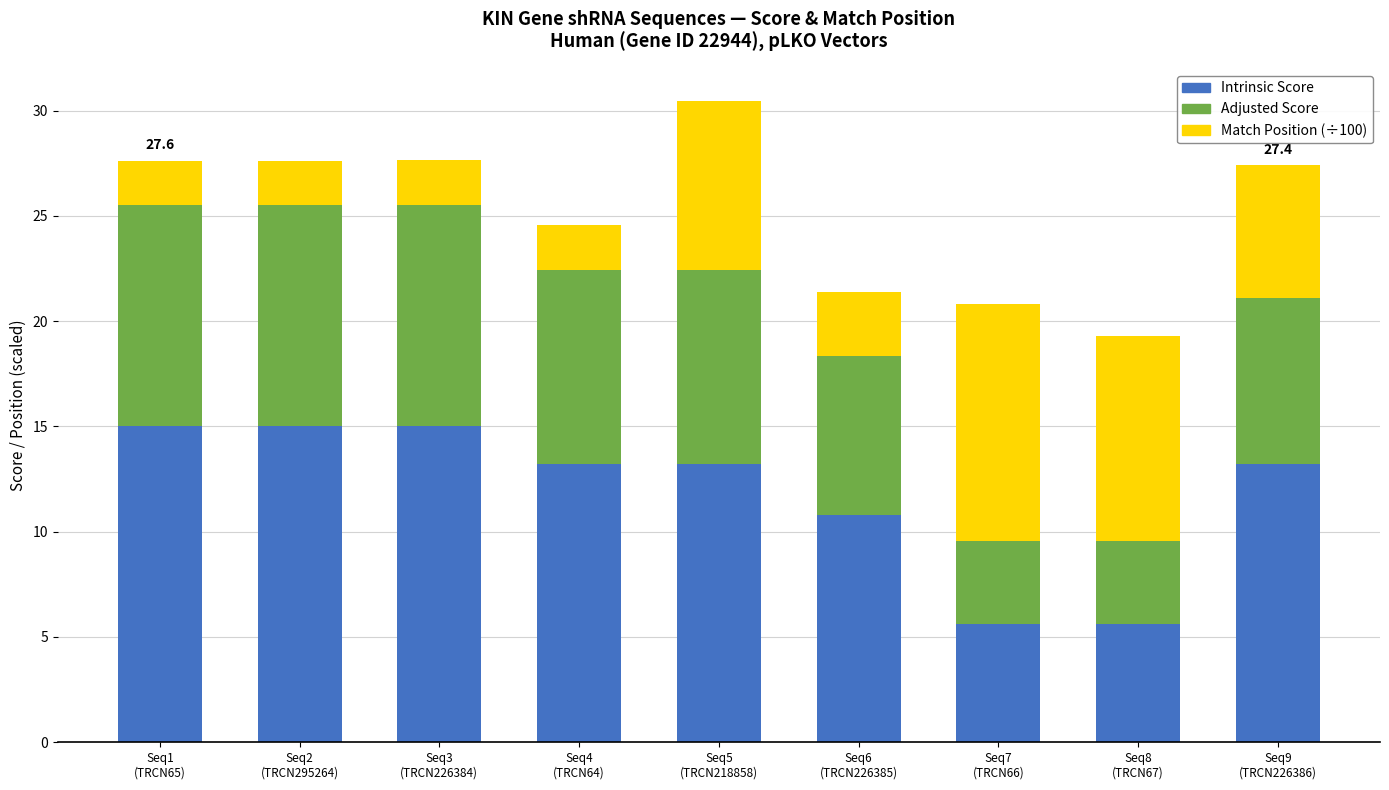

What is the sum of all Intrinsic Score values?

106.7